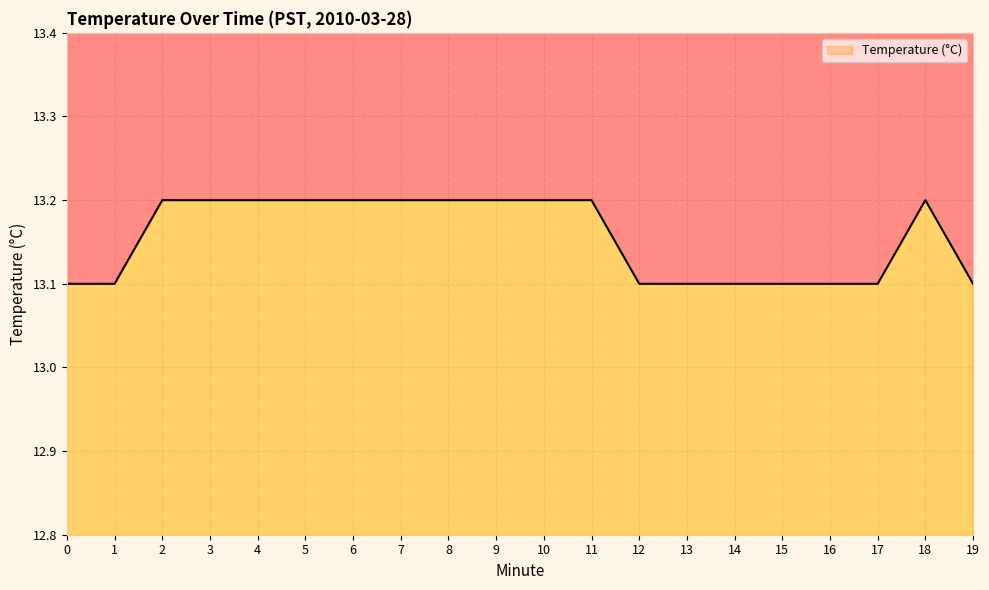

What is the maximum value shown in the chart?

13.2